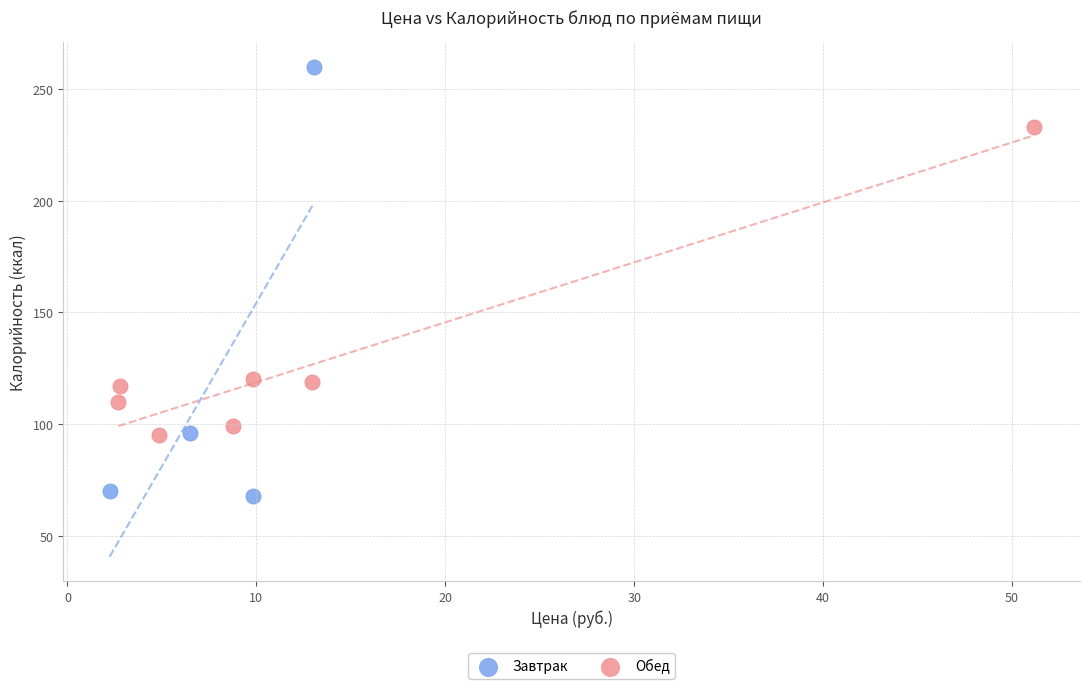

What are all the series names shown in the legend?

Завтрак, Обед